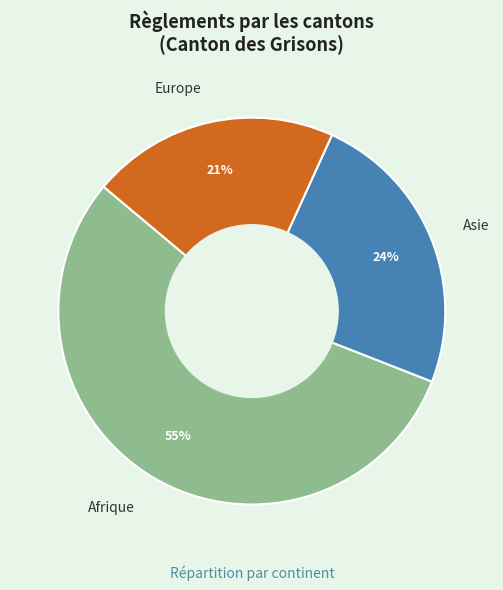

To the nearest percent, what is the difference between the largest and smallest slice percentages?

34%